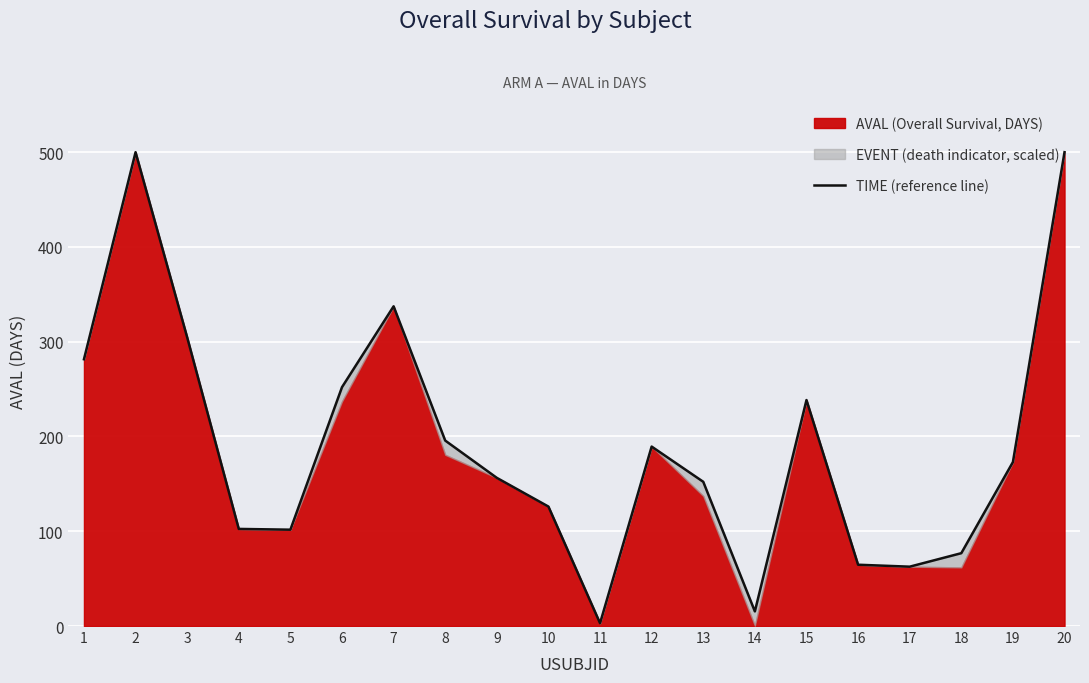

Reading left to right, transcribe all the data shown in this chart.

1=281.5	2=500.0	3=304.6	4=102.5	5=101.7	6=252.1	7=337.4	8=195.7	9=156.4	10=126.1	11=3.0	12=189.4	13=152.2	14=15.4	15=238.4	16=64.7	17=62.6	18=76.9	19=173.0	20=500.0